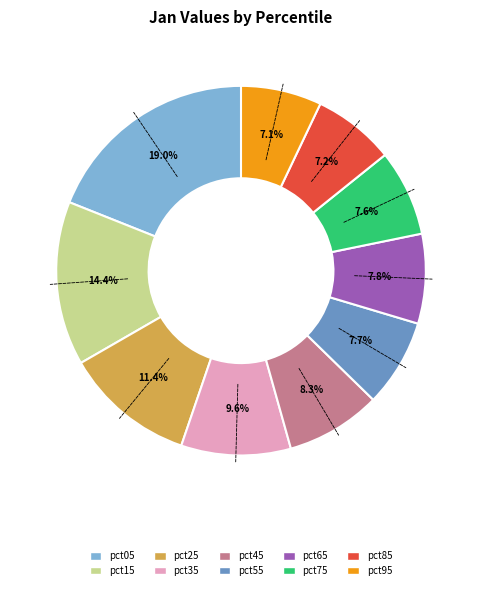

Which has a higher value, pct95 or pct45?

pct45